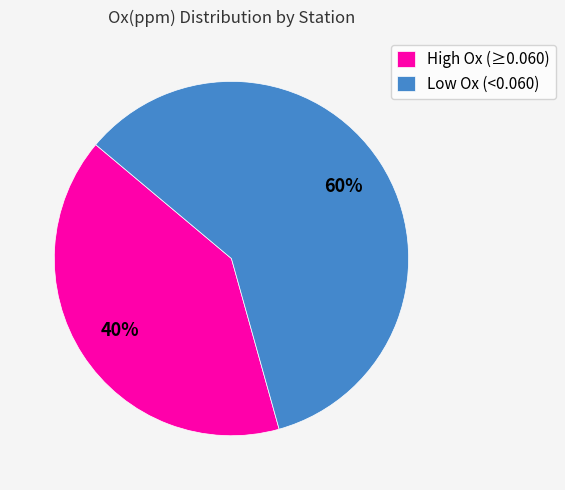

What percentage is the Low Ox (<0.060) slice, to the nearest percent?

60%